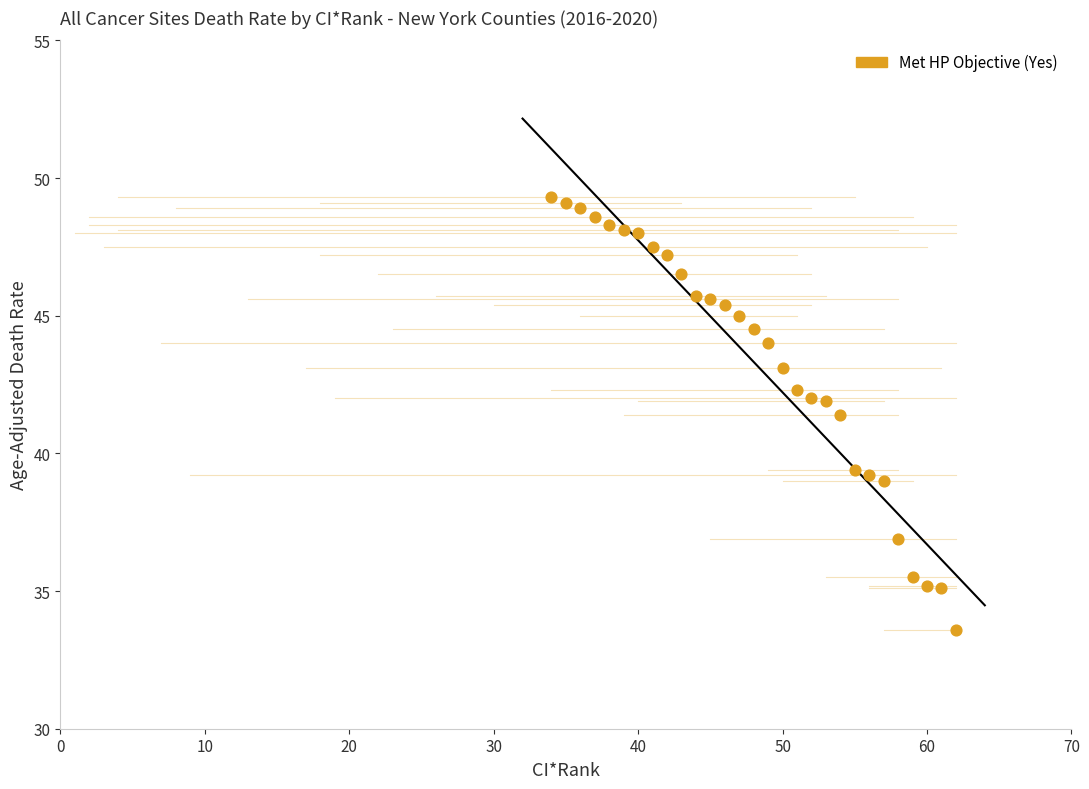

What Y value in the scatter plot is closest to 41?

41.4